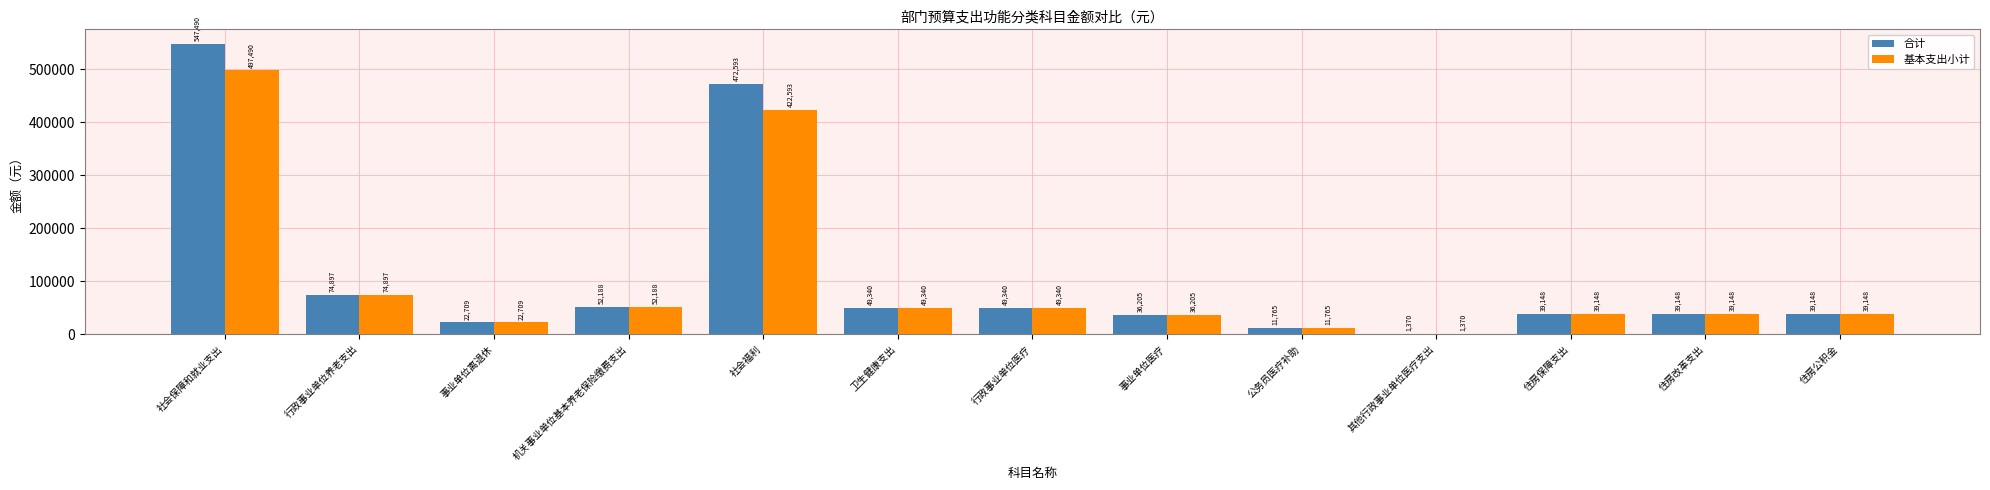

What value does the 基本支出小计 series have at 机关事业单位基本养老保险缴费支出?

52187.5